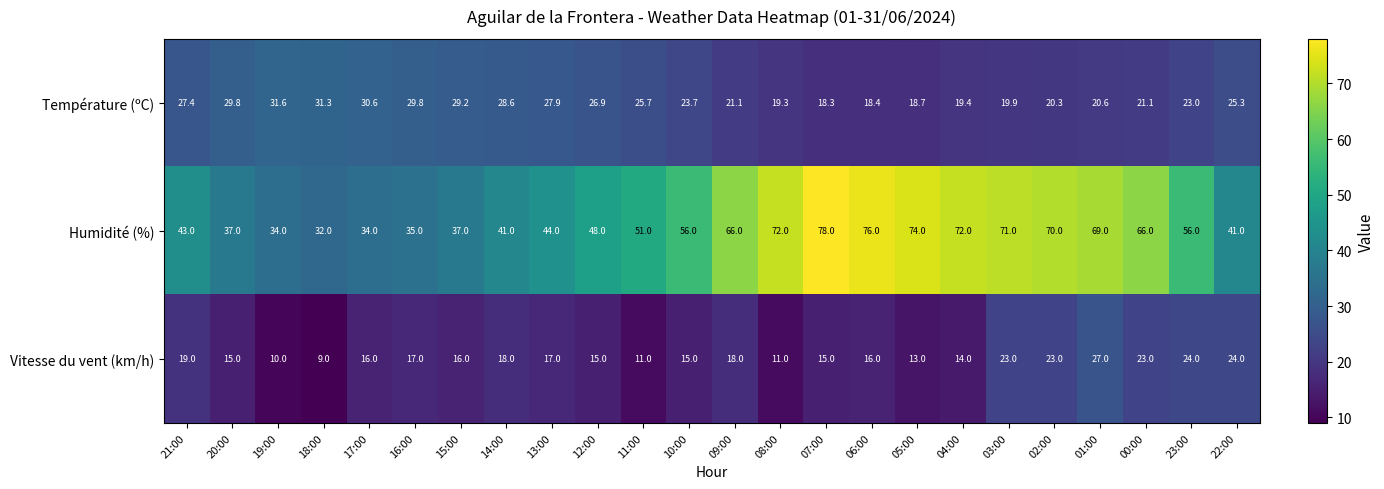

What is the sum of the Température (ºC) values at 05:00 and 22:00?

44.0